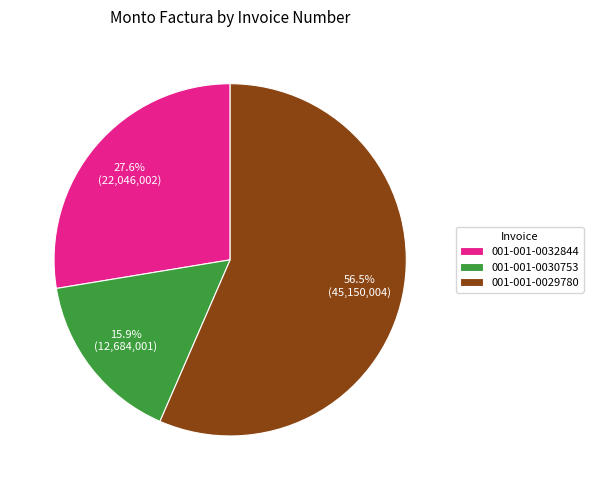

The 001-001-0032844 slice represents 18% of the pie. True or false?

False